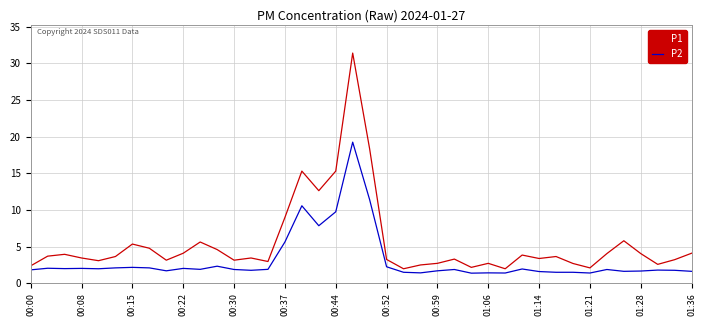

True or false: P2 and P1 intersect in this chart.

False